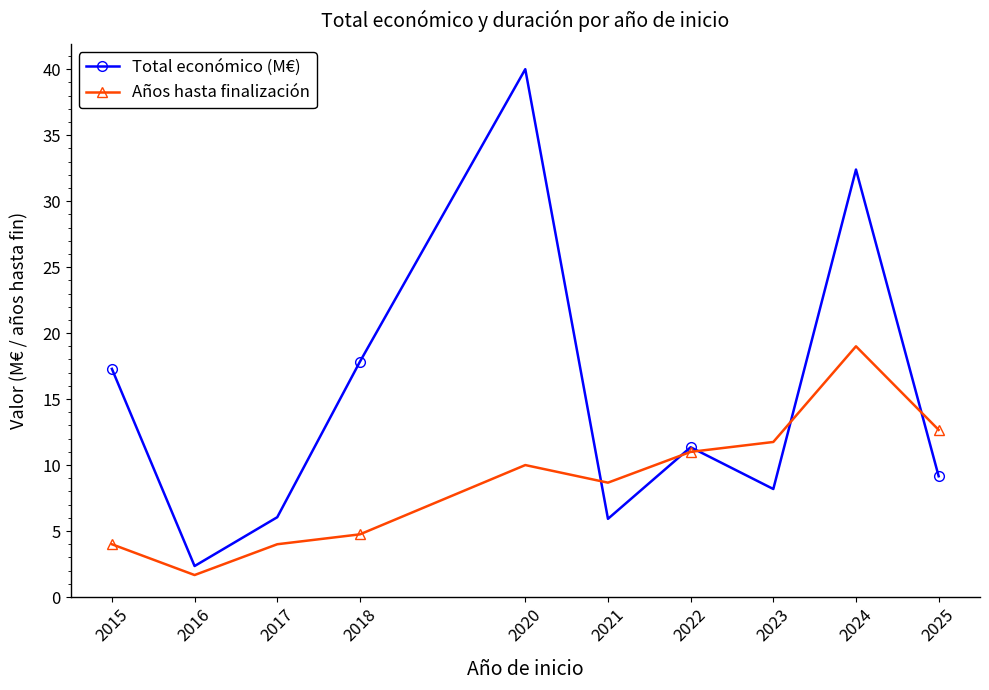

True or false: Años hasta finalización has a value of 4.0 at 2017.

True